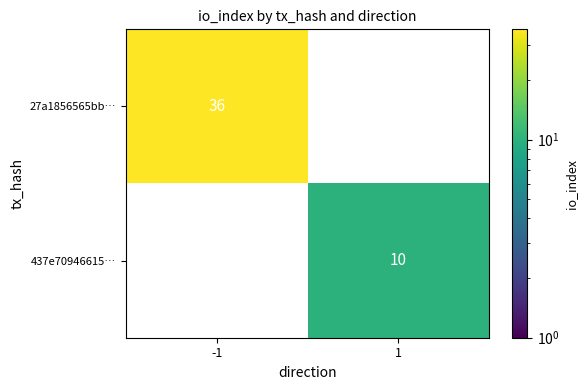

The value of 437e70946615… at 1 is 2. True or false?

False